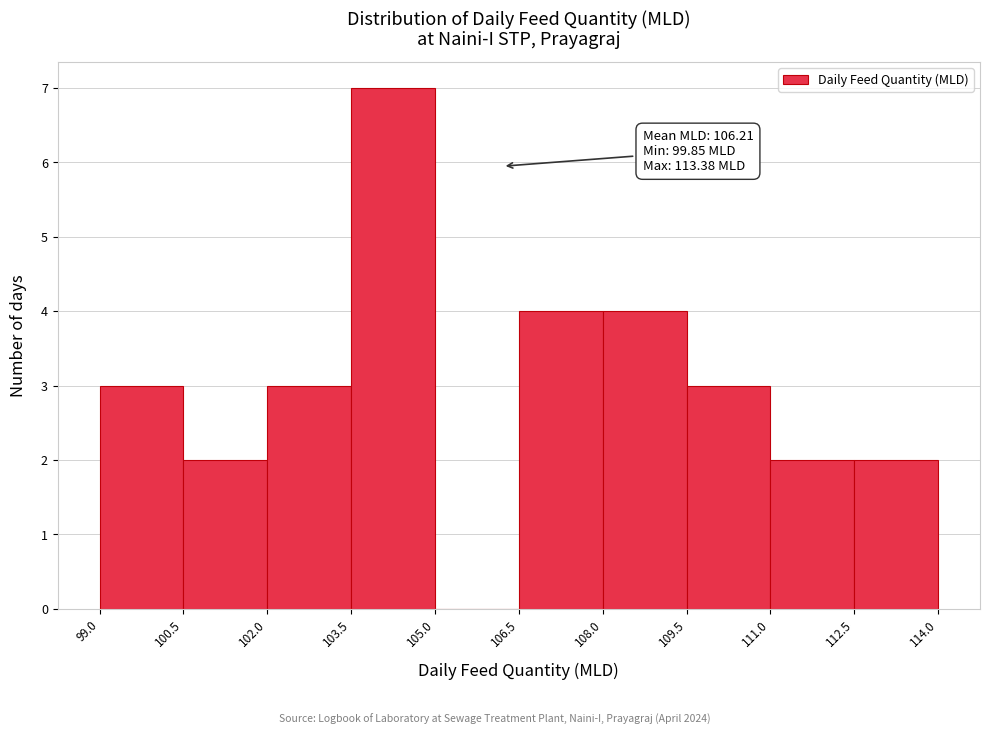

Which range on the x-axis has the tallest bar?

103.5 to 105.0